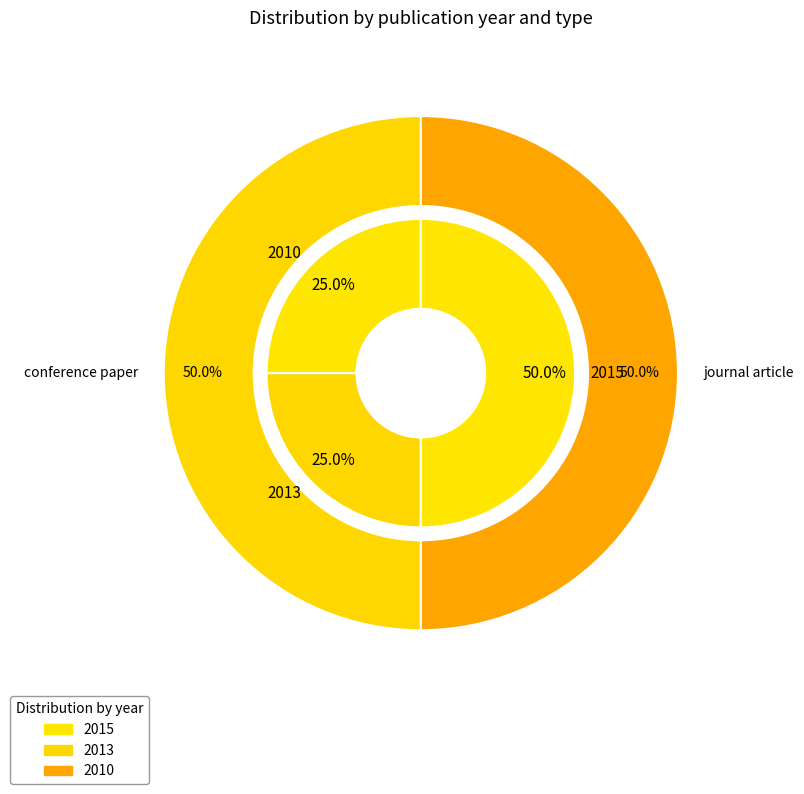

Count the number of slices in the pie.

4